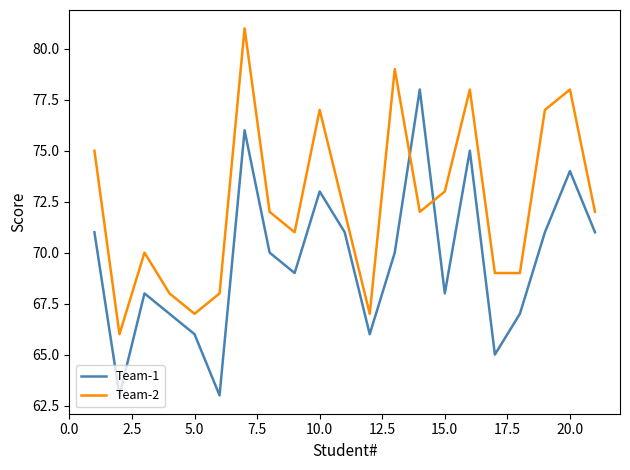

What is the difference between the maximum and minimum values in the Team-1 series?

15